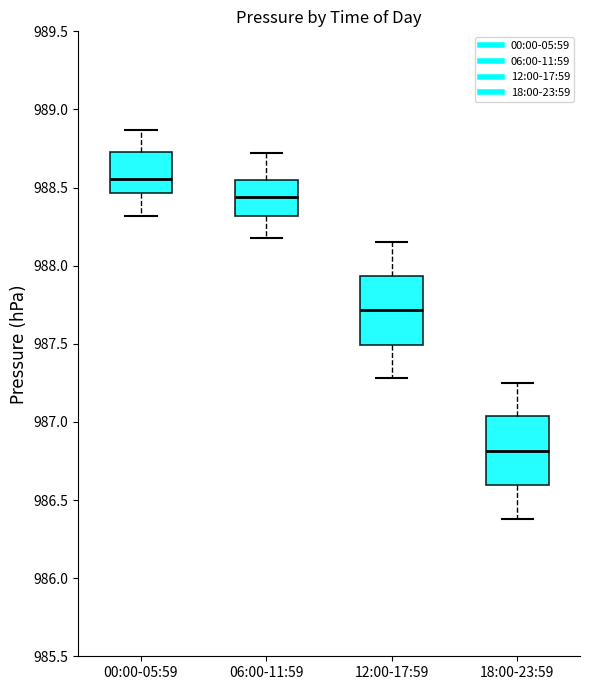

Reading left to right, transcribe this box plot: for each box, give where its median line is, the range the box spans, and where its two whiskers end, as read against the y-axis. The values are not printed on the chart, so give them approximately, as read against the axis.

00:00-05:59: median 988.55, box 988.45 to 988.75, whiskers 988.30 to 988.85
06:00-11:59: median 988.45, box 988.30 to 988.55, whiskers 988.20 to 988.70
12:00-17:59: median 987.70, box 987.50 to 987.95, whiskers 987.30 to 988.15
18:00-23:59: median 986.80, box 986.60 to 987.05, whiskers 986.40 to 987.25